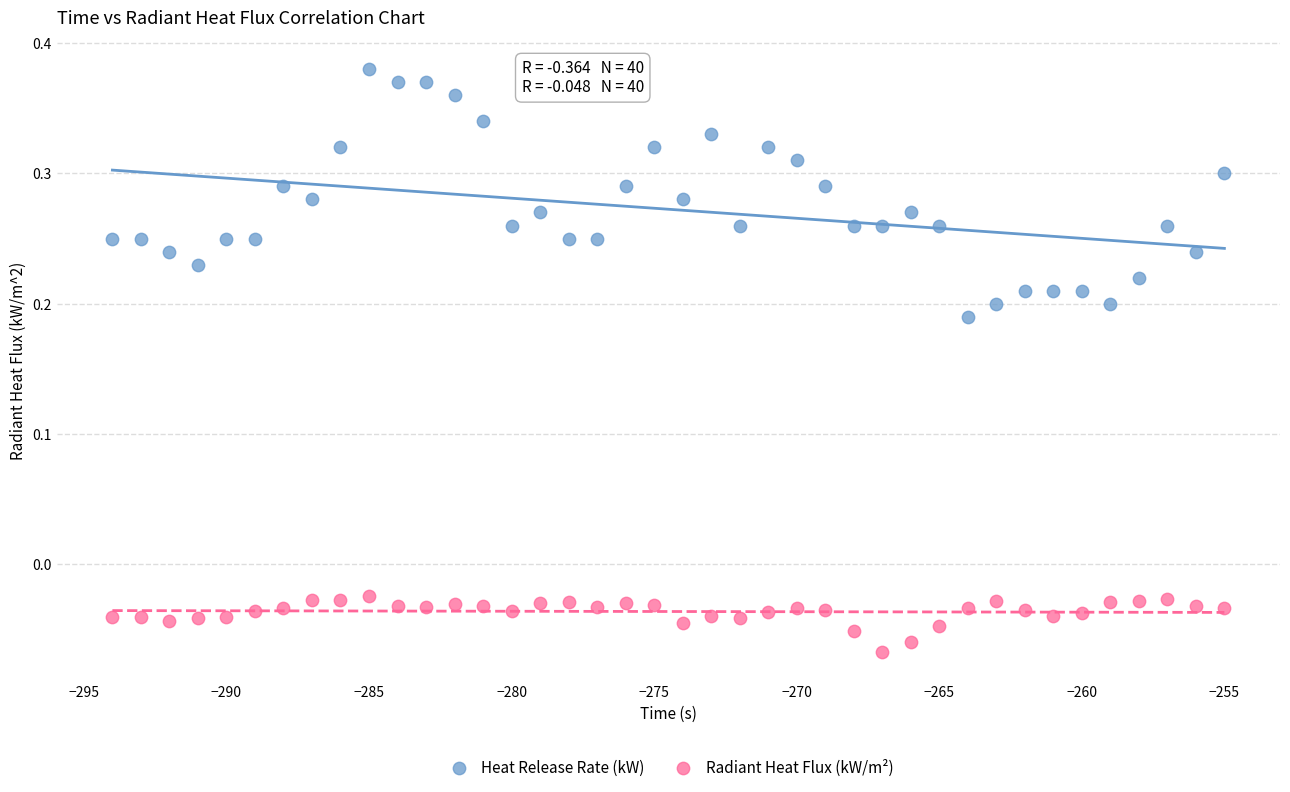

Which series reaches the minimum Y coordinate?

Radiant Heat Flux (kW/m²)